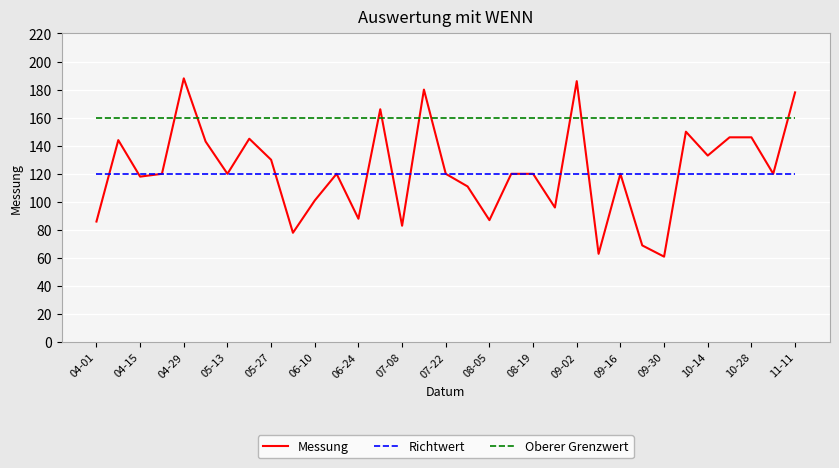

True or false: Richtwert and Oberer Grenzwert cross at least once.

False